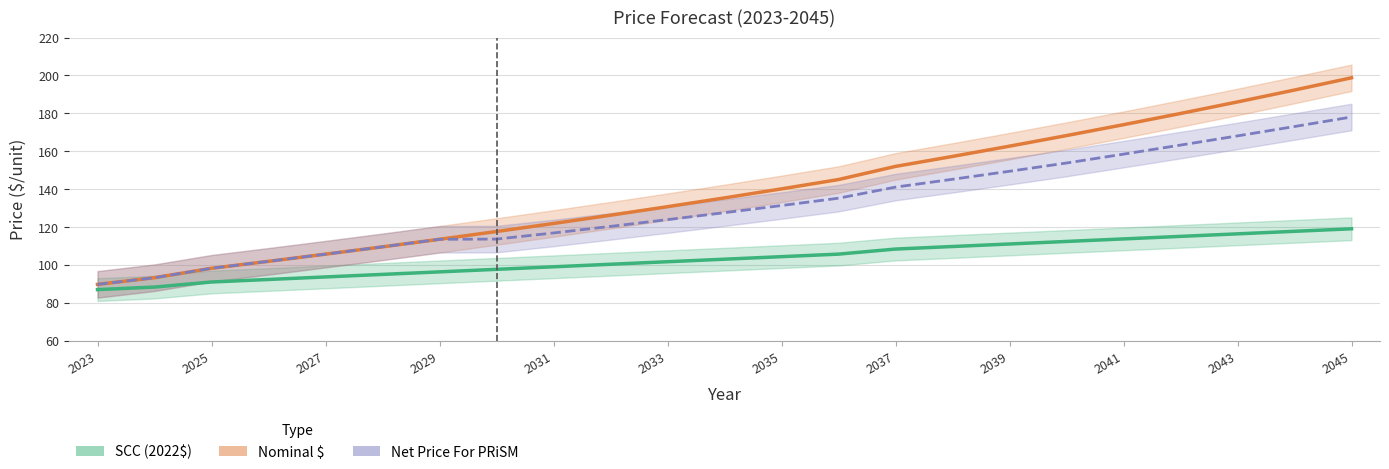

True or false: Nominal $ and Net Price For PRiSM intersect in this chart.

False